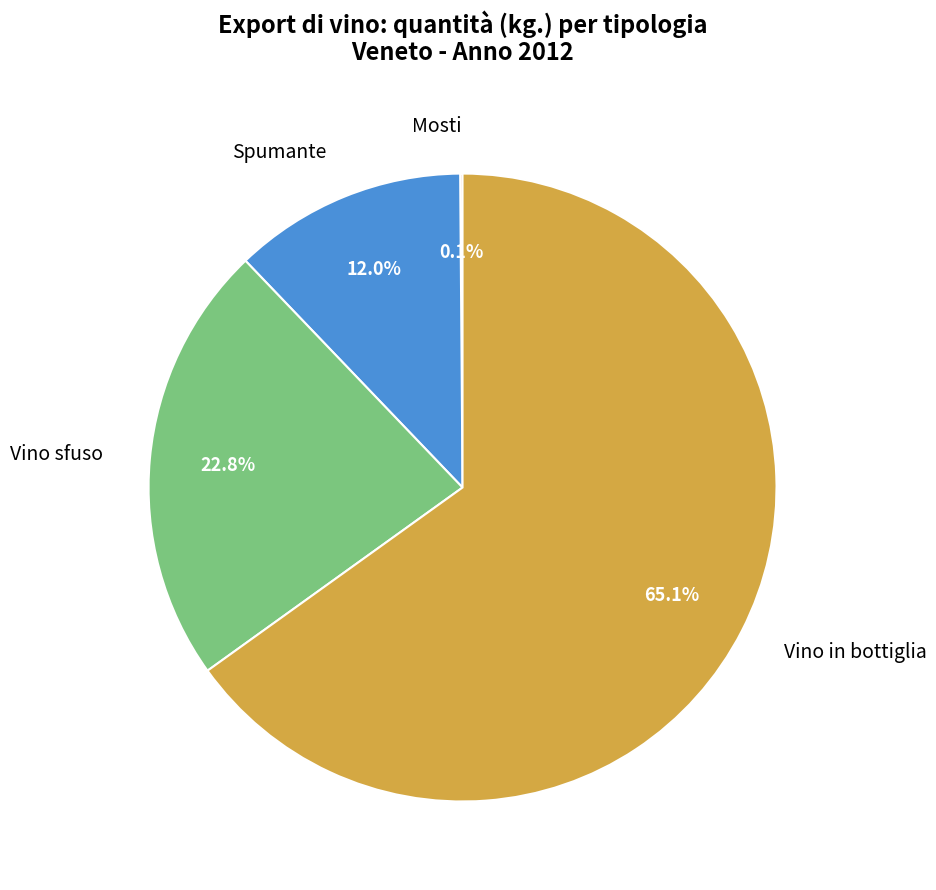

Which category has the biggest portion of the pie?

Vino in bottiglia